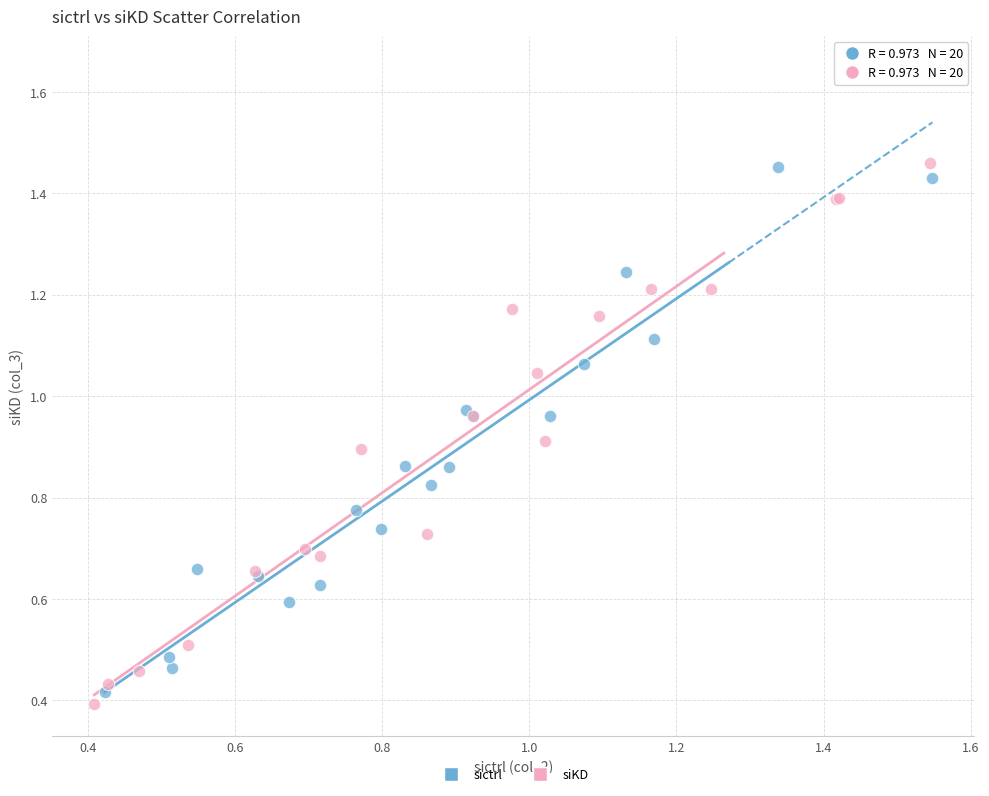

Which series contains the highest Y value?

siKD